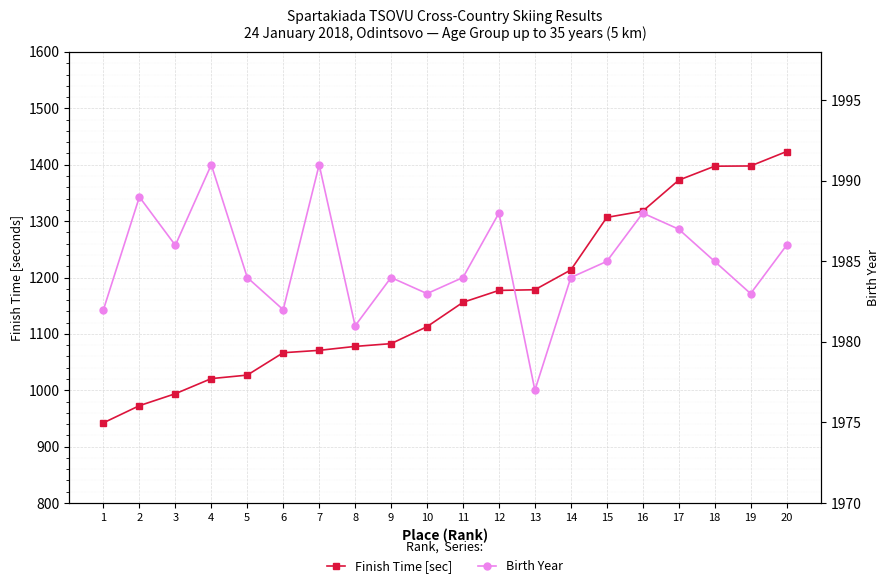

What is the total value across all series at 5?

3010.9